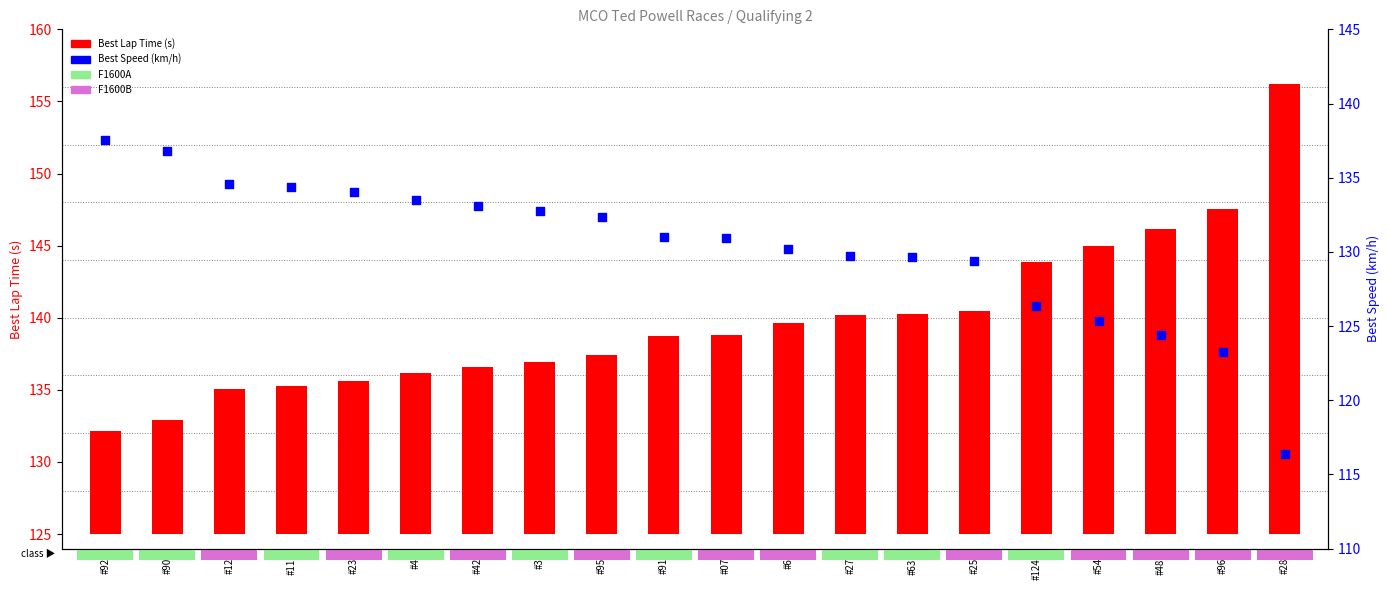

What are all the series names shown in the legend?

Best Lap Time (s), Best Speed (km/h)